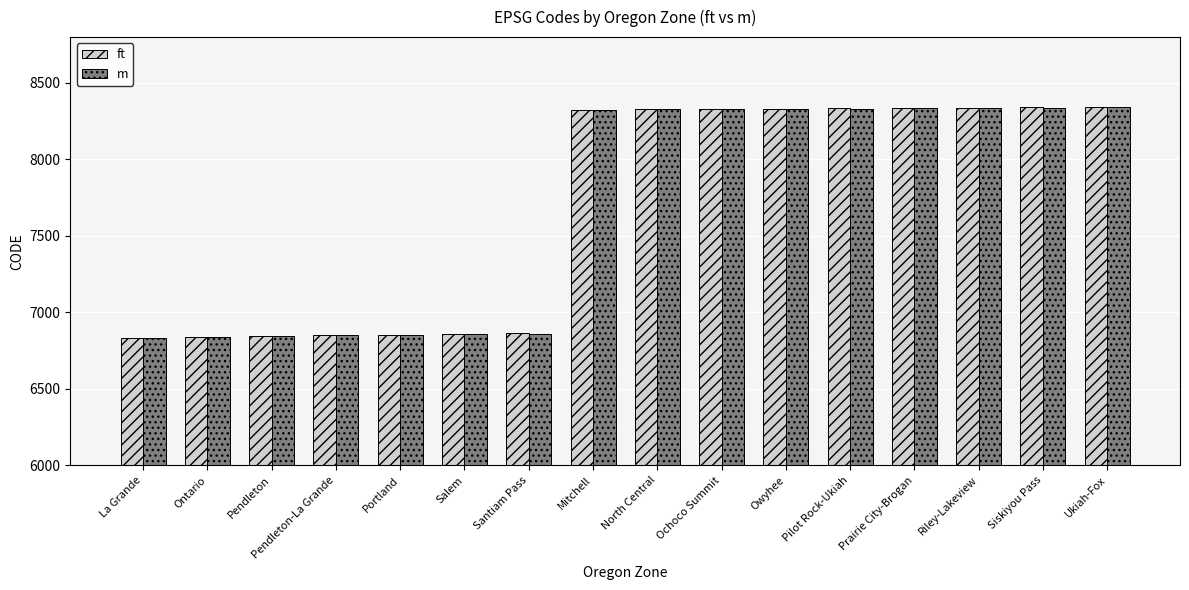

What is the highest value of the ft series?

8342